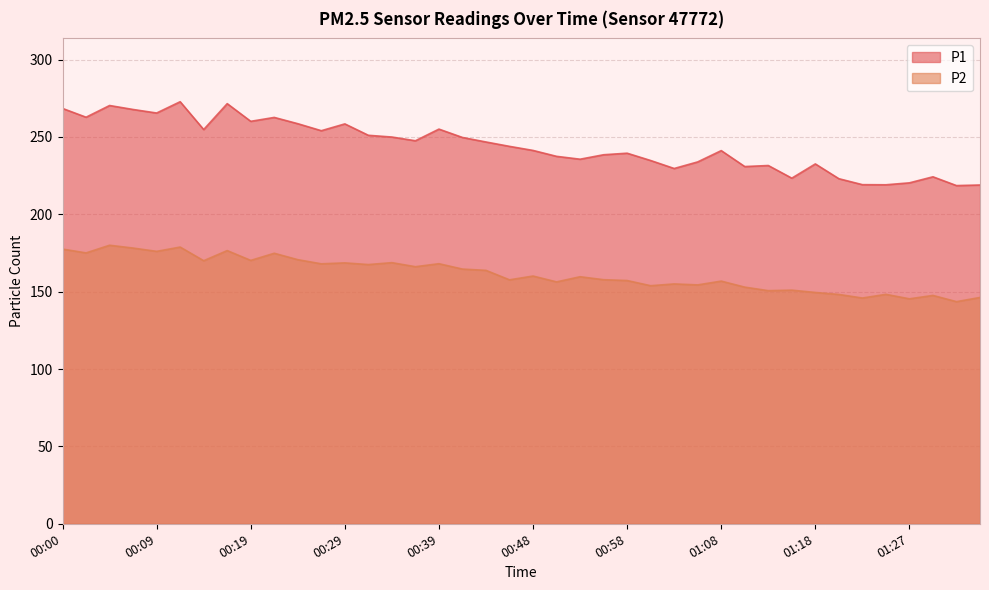

What position from the right is 00:56?

17